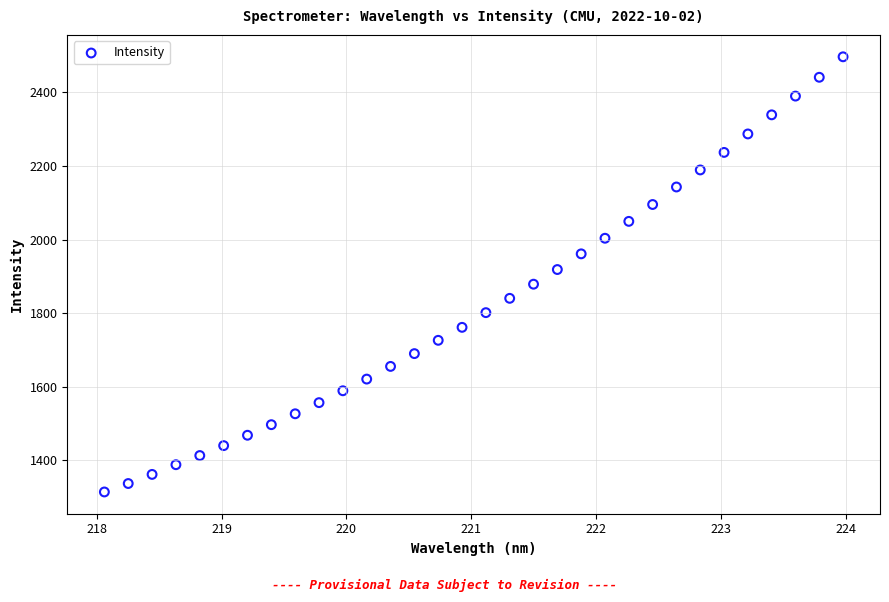

What is the range of Y values (max minus min)?

1182.4